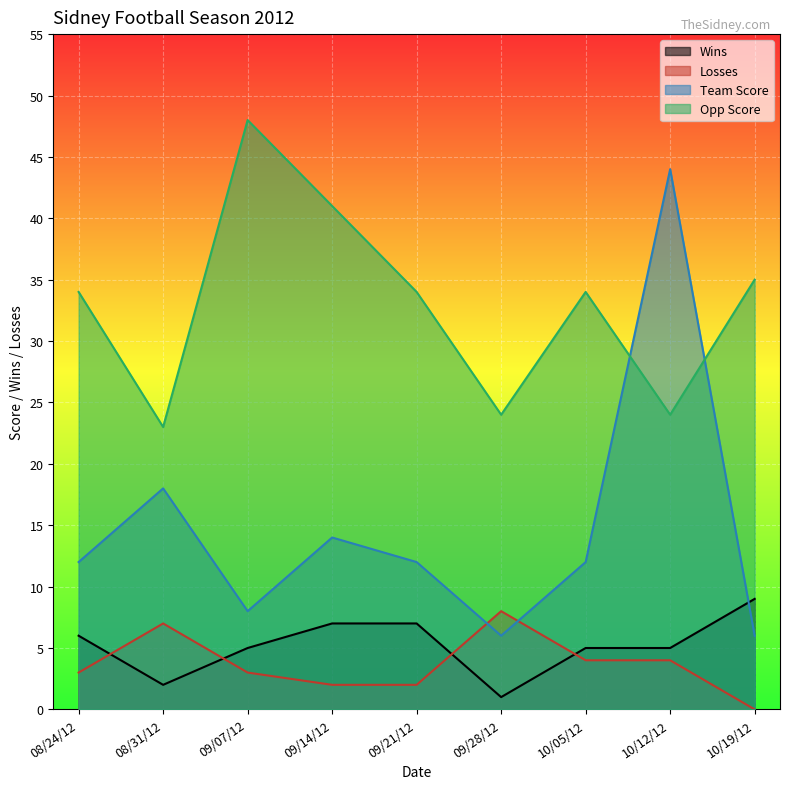

Rank the series by their maximum value, from highest to lowest.

Opp Score, Team Score, Wins, Losses